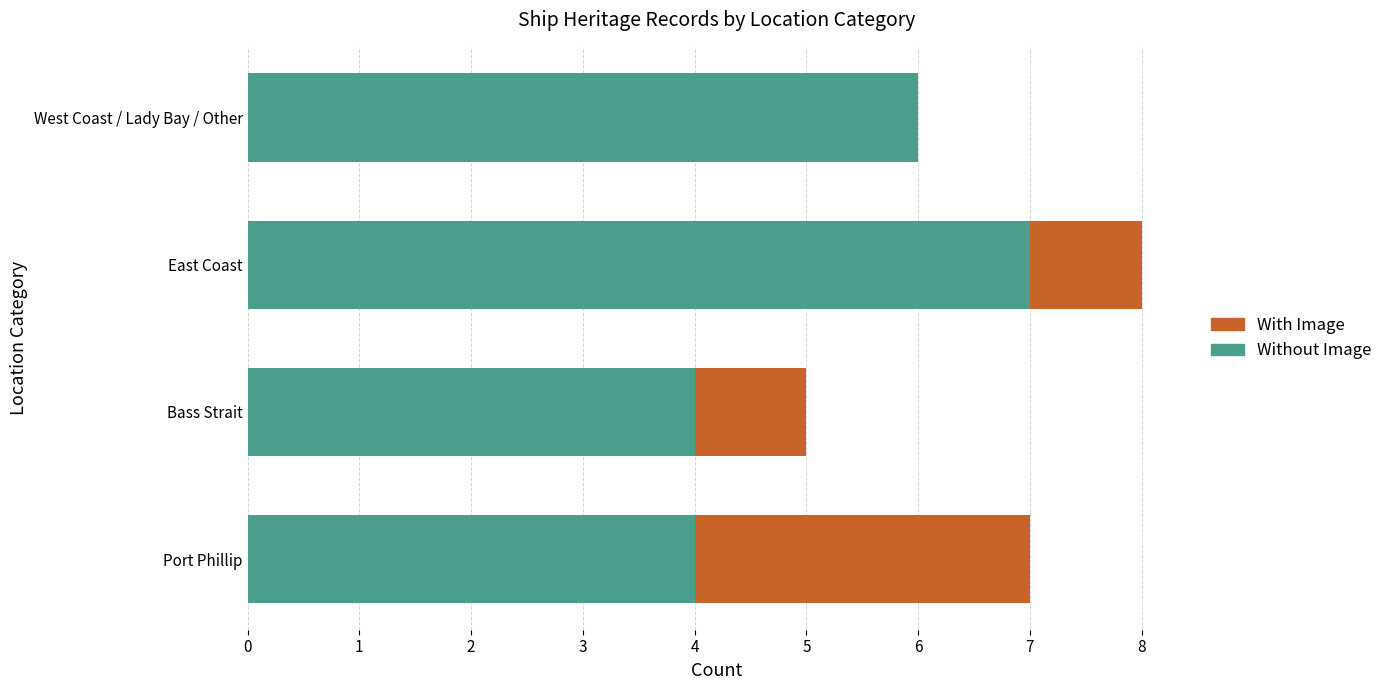

Read the Without Image value at Port Phillip.

4